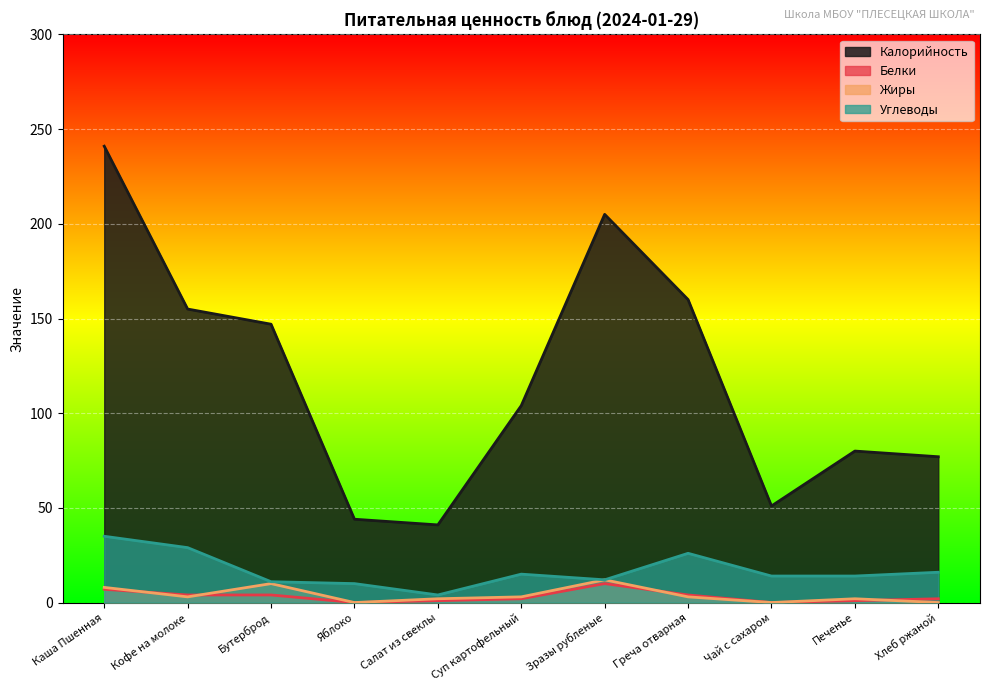

True or false: Углеводы has a value of 15 at Суп картофельный.

True